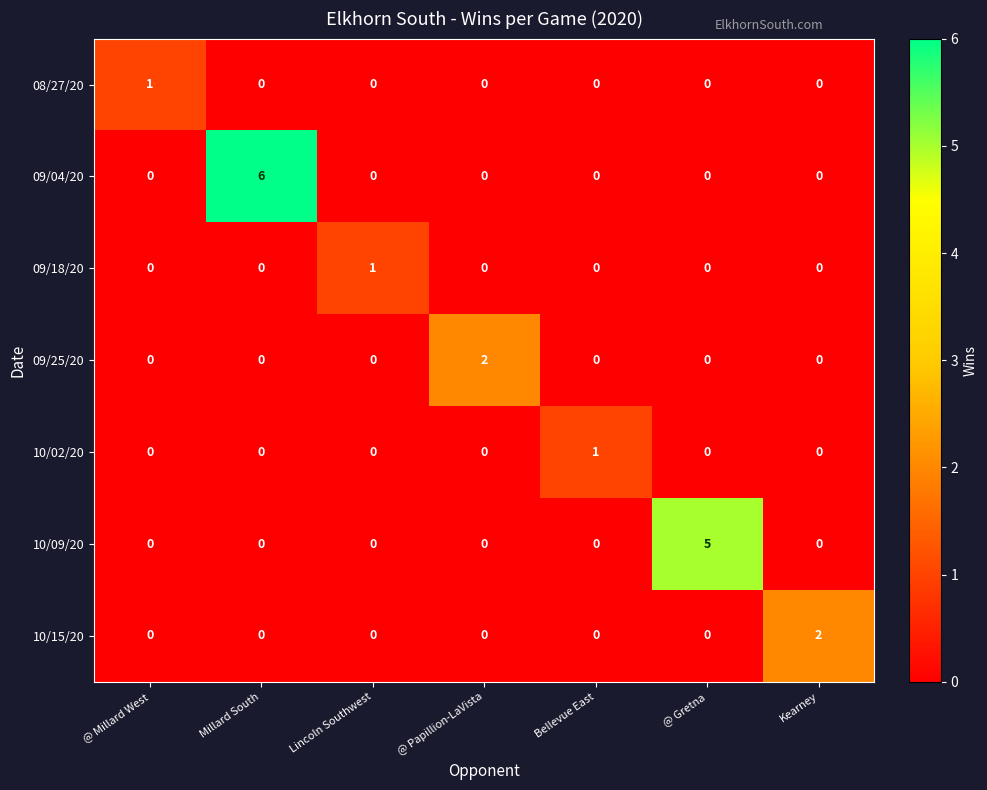

At which label does 10/09/20 reach its peak?

@ Gretna